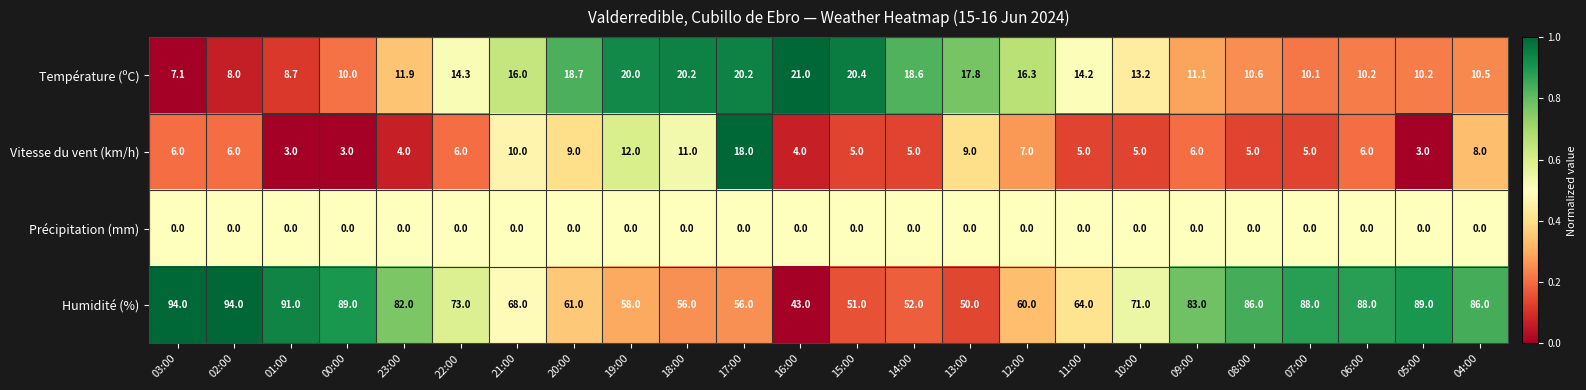

At which label does Humidité (%) reach its minimum?

16:00